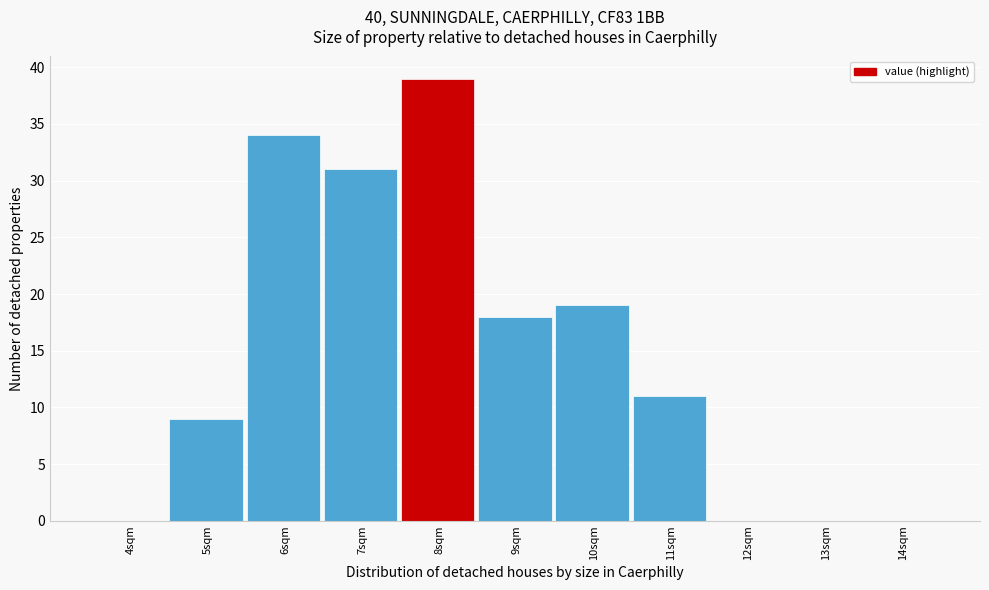

Reading left to right, what are all the values shown in this chart?

4sqm=0	5sqm=9	6sqm=34	7sqm=31	8sqm=39	9sqm=18	10sqm=19	11sqm=11	12sqm=0	13sqm=0	14sqm=0